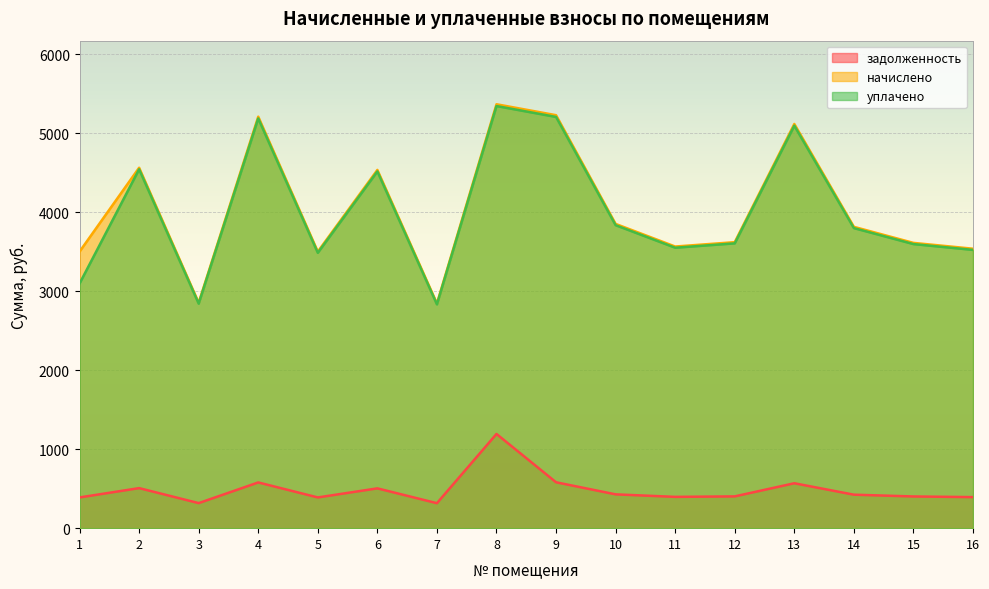

True or false: уплачено has a value of 5094.0 at 13.

True